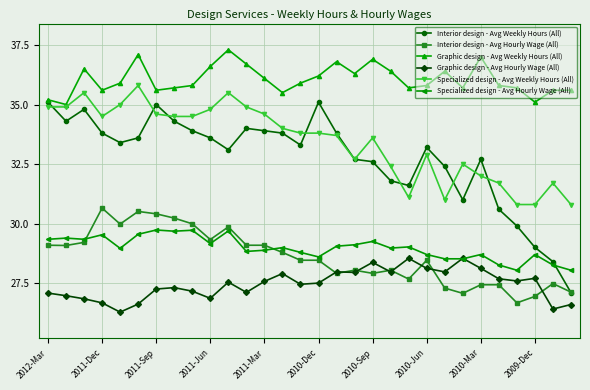

What is the smallest value displayed?

26.3